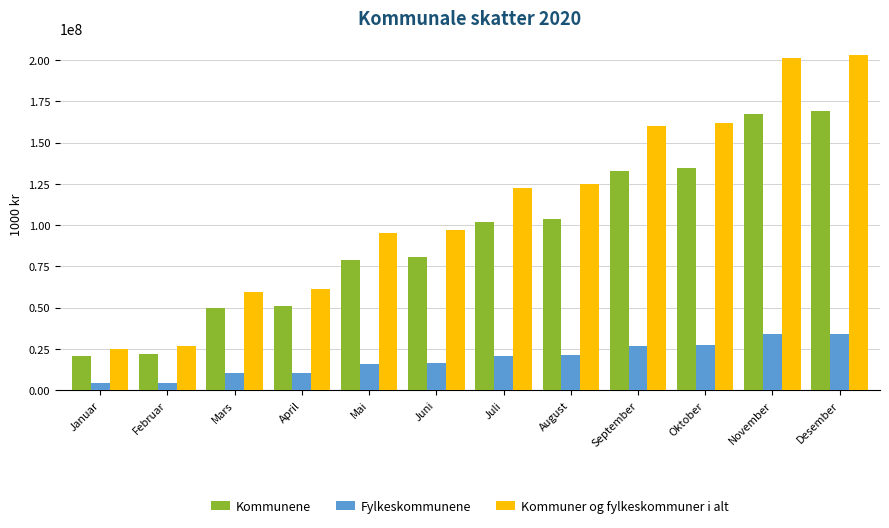

Which series has the largest range (max minus min)?

Kommuner og fylkeskommuner i alt